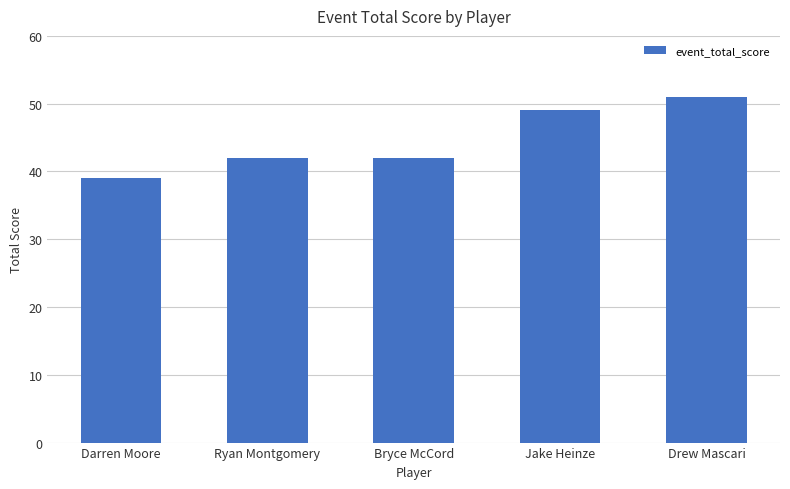

What value does the data have at Bryce McCord?

42